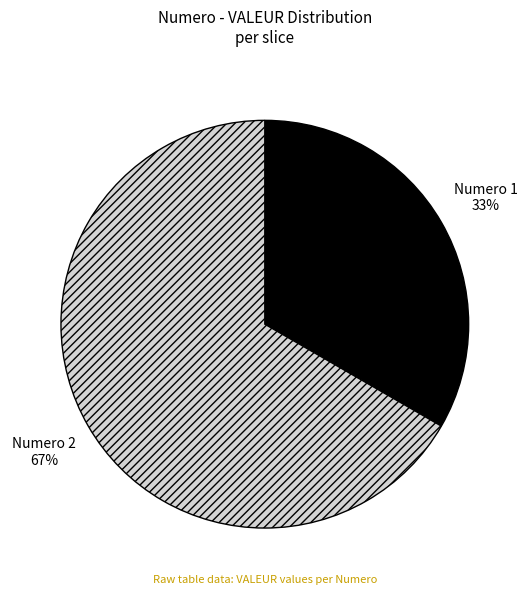

Is it true that Numero 1 is 43% of the pie?

False